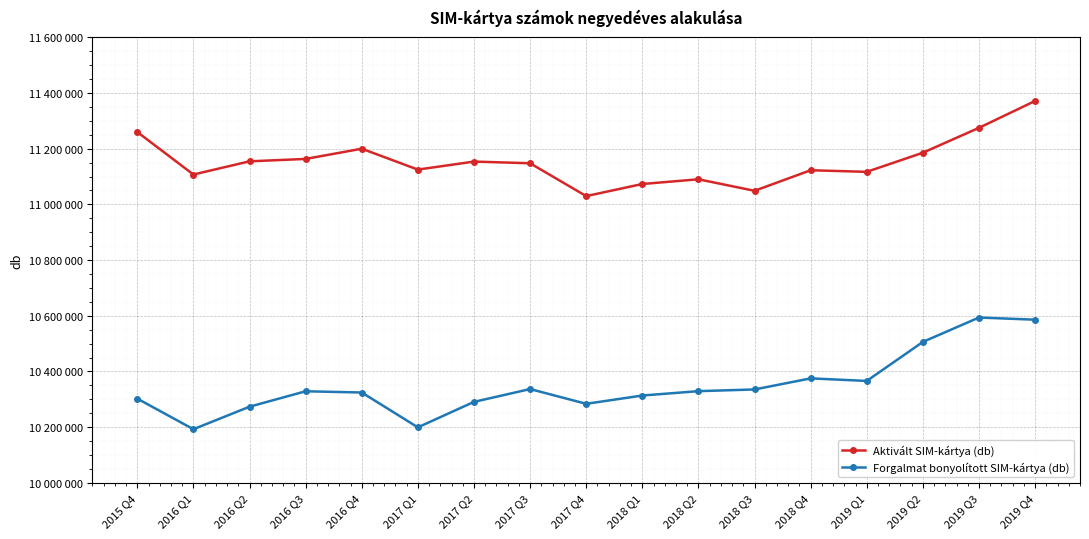

At which category does Forgalmat bonyolított SIM-kártya (db) reach its first local valley?

2016 Q1